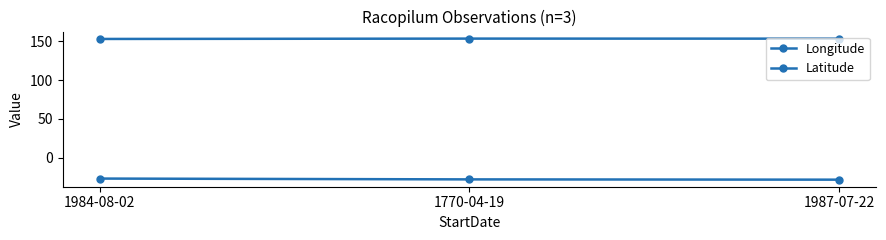

How many data points in Latitude are less than -27?

2